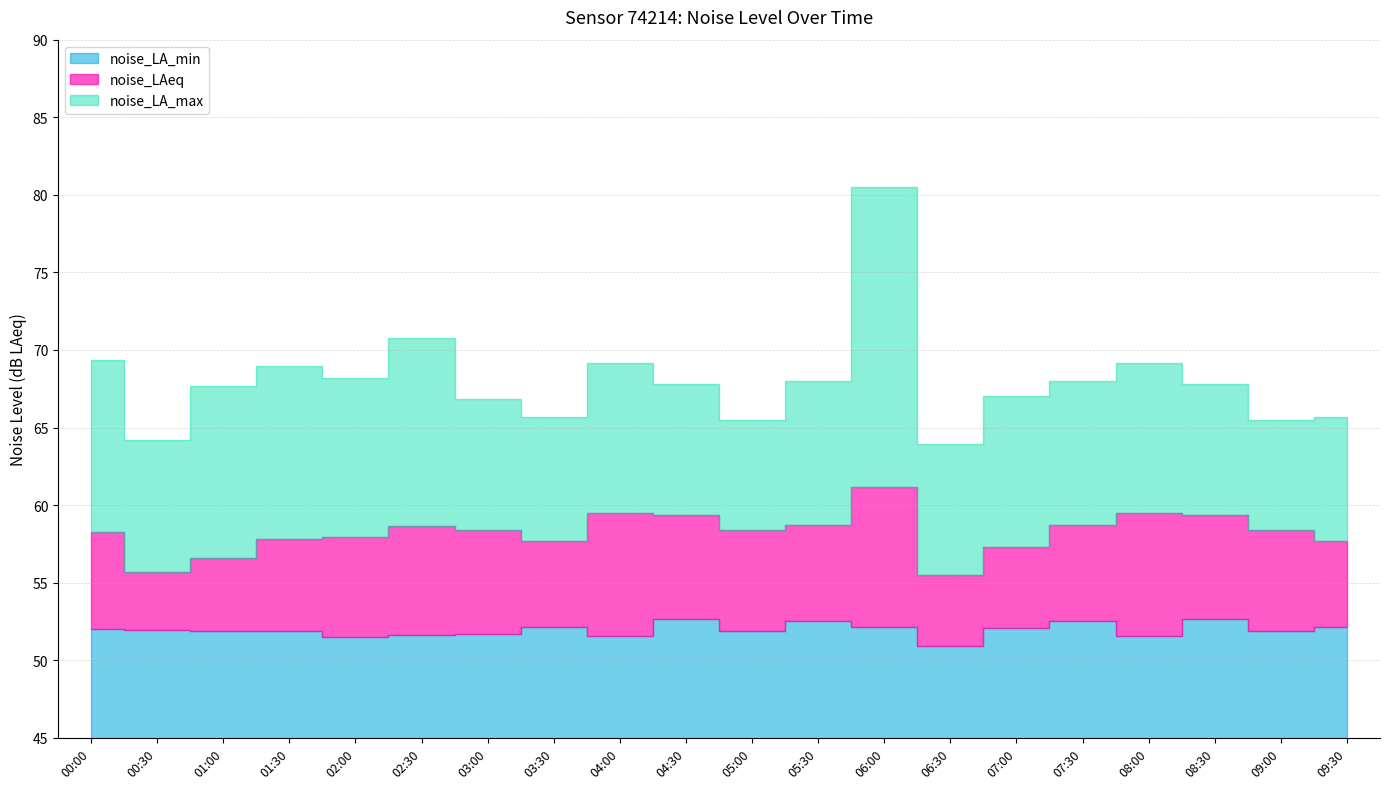

At which category does noise_LA_max reach its first local valley?

00:30